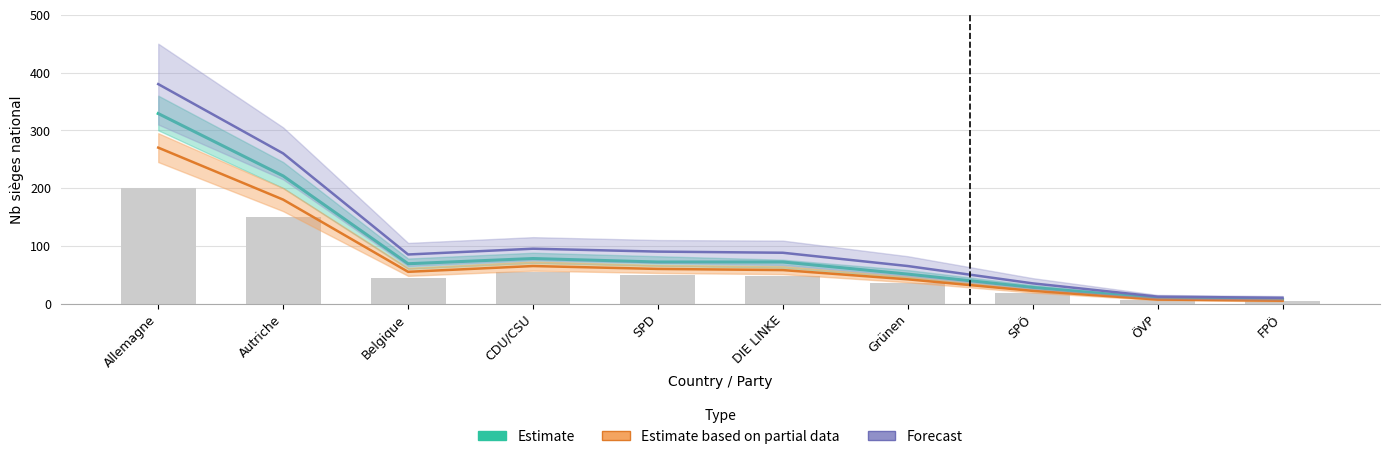

Which series has the largest range (max minus min)?

Forecast